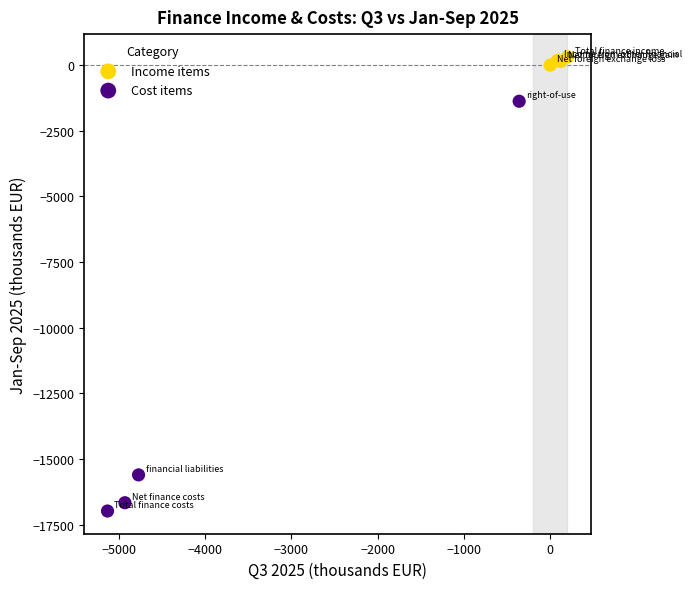

Which series has the widest spread of Y values?

Cost items